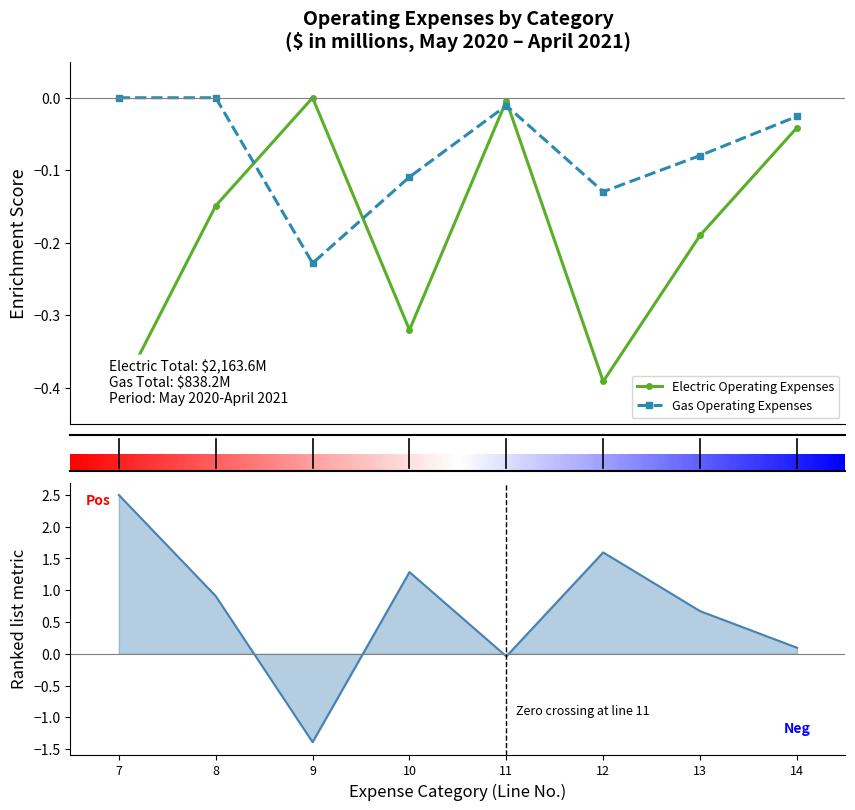

How many interior local valleys does the Gas Operating Expenses series have?

2